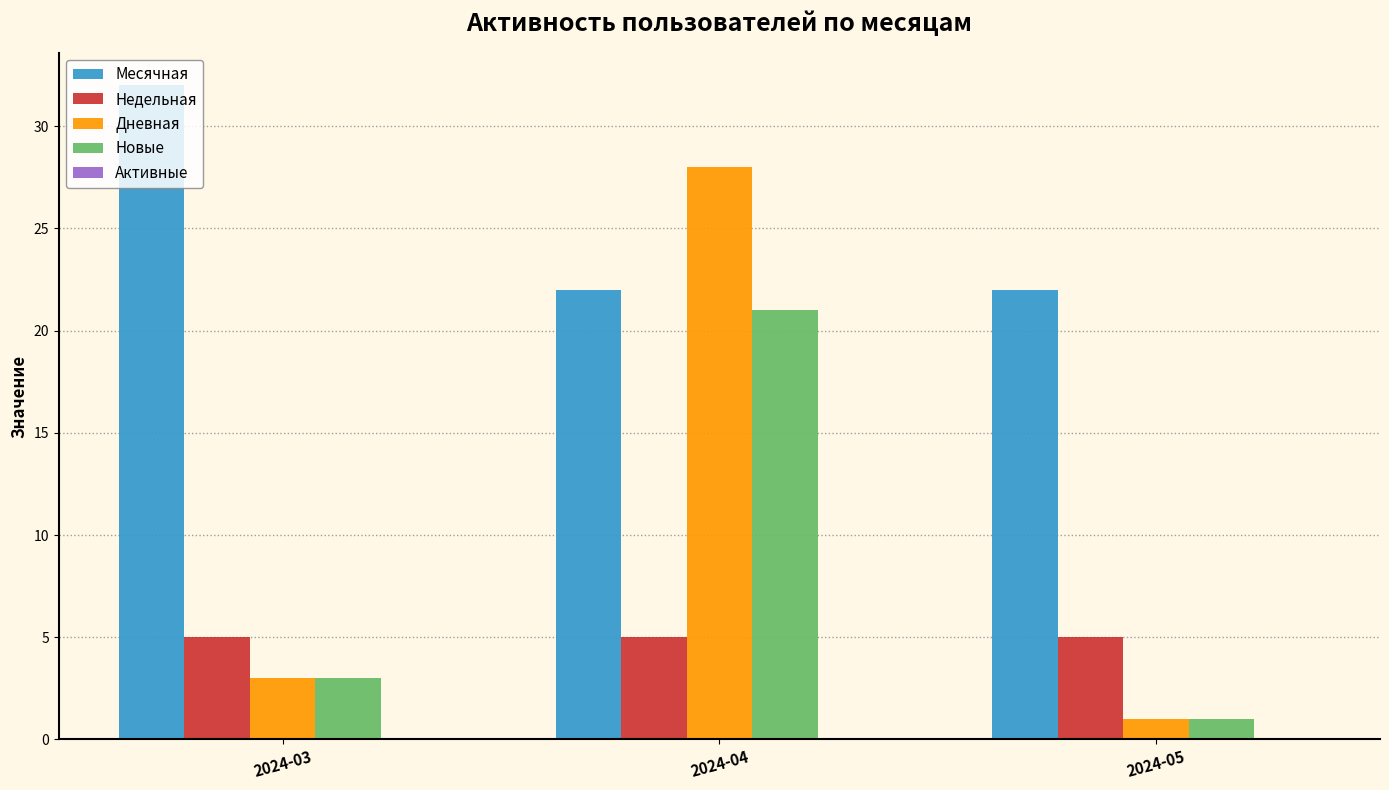

Which series has the largest total across all categories?

Месячная